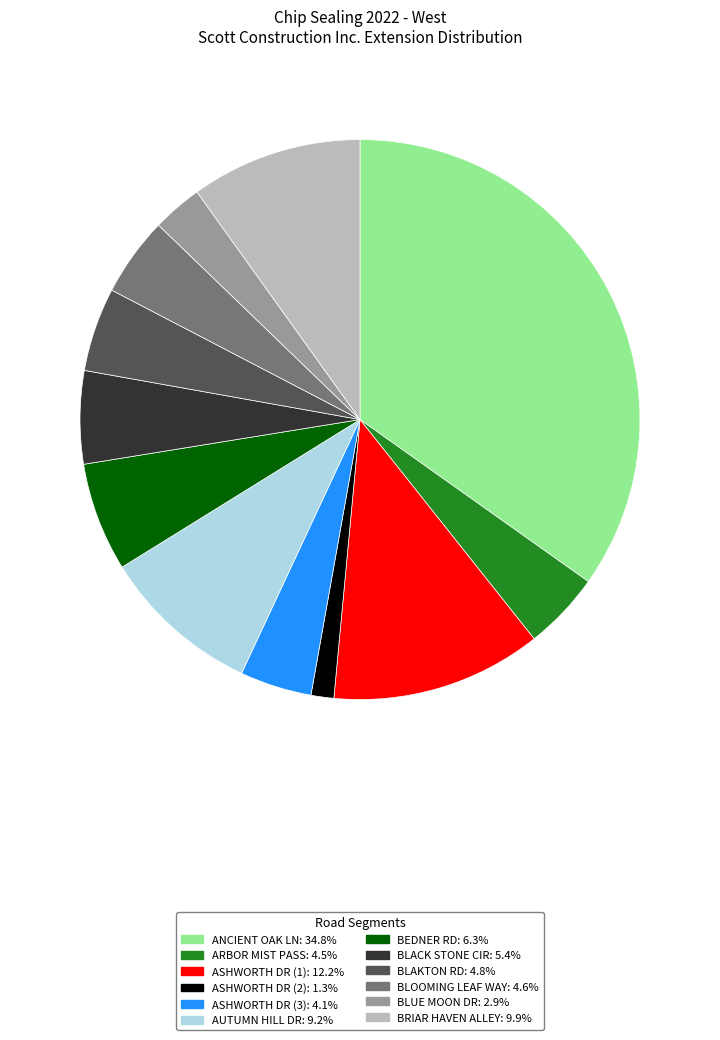

Does any single category account for the majority?

No